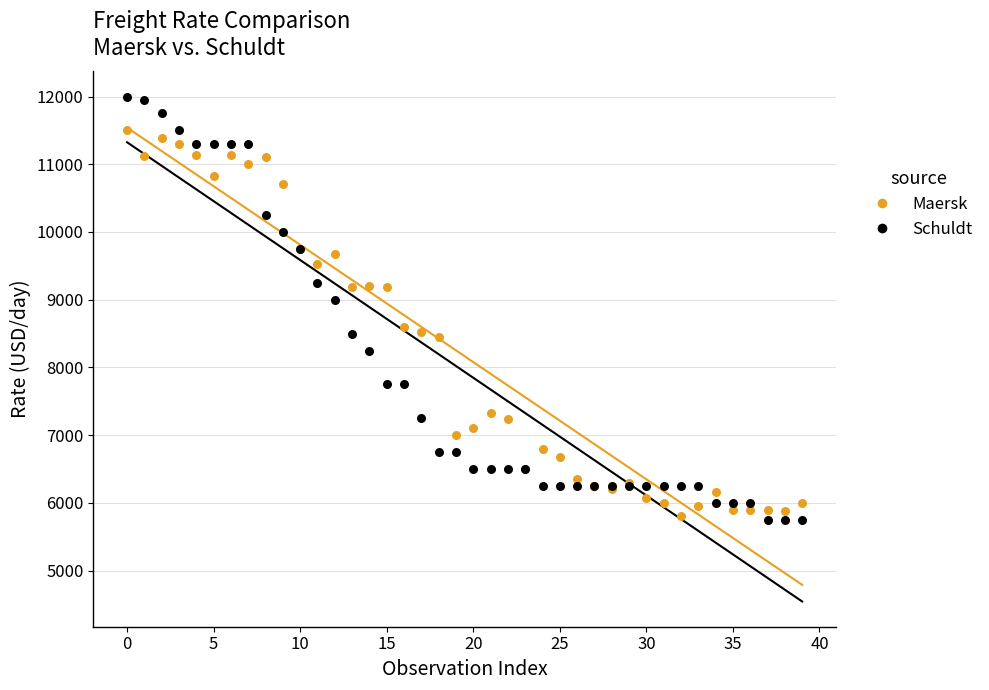

What are all the series names shown in the legend?

Maersk, Schuldt